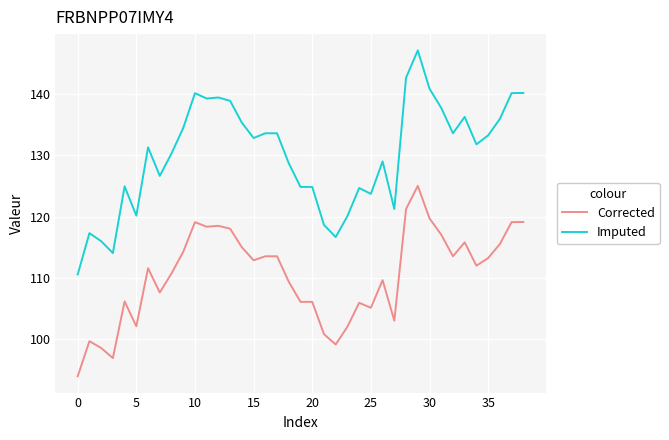

What is the minimum value for Imputed?

110.6